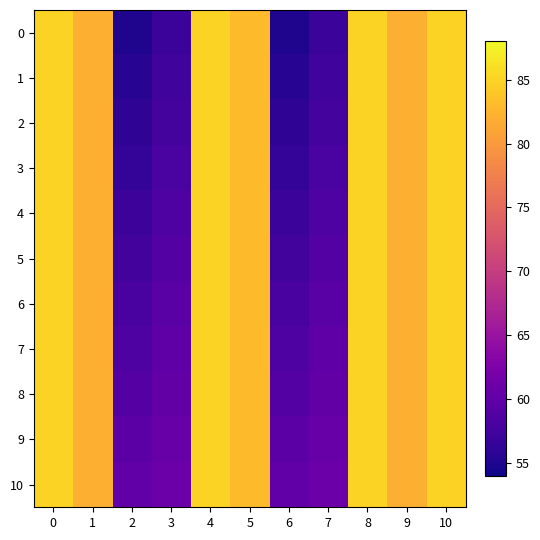

Reading left to right, transcribe all the data shown in this chart.

0: 0=85.0	1=82.0	2=55.0	3=57.0	4=85.0	5=83.0	6=55.0	7=57.0	8=85.0	9=82.0	10=85.0
1: 0=85.0	1=82.0	2=55.5	3=57.4	4=85.0	5=83.0	6=55.5	7=57.4	8=85.0	9=82.0	10=85.0
2: 0=85.0	1=82.0	2=56.0	3=57.8	4=85.0	5=83.0	6=56.0	7=57.8	8=85.0	9=82.0	10=85.0
3: 0=85.0	1=82.0	2=56.5	3=58.2	4=85.0	5=83.0	6=56.5	7=58.2	8=85.0	9=82.0	10=85.0
4: 0=85.0	1=82.0	2=57.0	3=58.6	4=85.0	5=83.0	6=57.0	7=58.6	8=85.0	9=82.0	10=85.0
5: 0=85.0	1=82.0	2=57.5	3=59.0	4=85.0	5=83.0	6=57.5	7=59.0	8=85.0	9=82.0	10=85.0
6: 0=85.0	1=82.0	2=58.0	3=59.4	4=85.0	5=83.0	6=58.0	7=59.4	8=85.0	9=82.0	10=85.0
7: 0=85.0	1=82.0	2=58.5	3=59.8	4=85.0	5=83.0	6=58.5	7=59.8	8=85.0	9=82.0	10=85.0
8: 0=85.0	1=82.0	2=59.0	3=60.2	4=85.0	5=83.0	6=59.0	7=60.2	8=85.0	9=82.0	10=85.0
9: 0=85.0	1=82.0	2=59.5	3=60.6	4=85.0	5=83.0	6=59.5	7=60.6	8=85.0	9=82.0	10=85.0
10: 0=85.0	1=82.0	2=60.0	3=61.0	4=85.0	5=83.0	6=60.0	7=61.0	8=85.0	9=82.0	10=85.0